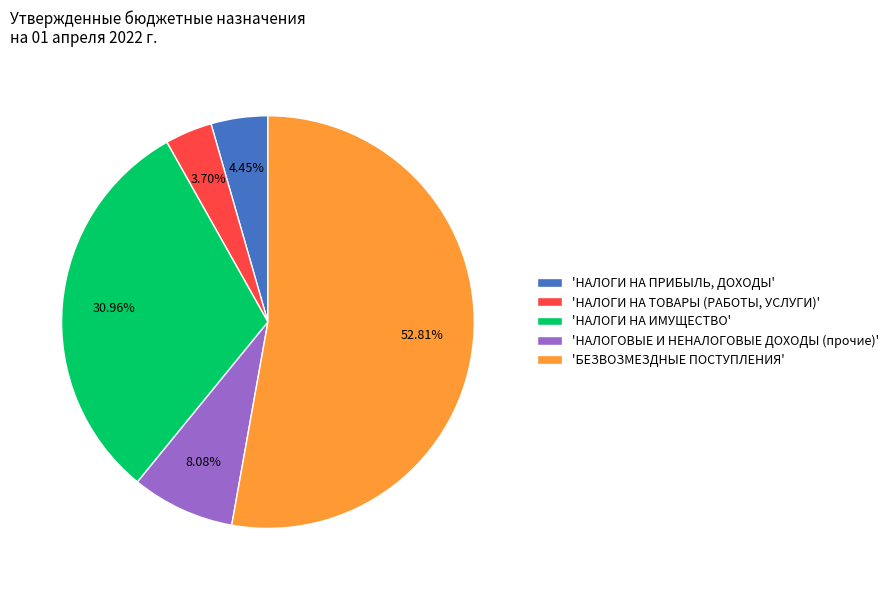

Which category has the smallest portion of the pie?

'НАЛОГИ НА ТОВАРЫ (РАБОТЫ, УСЛУГИ)'